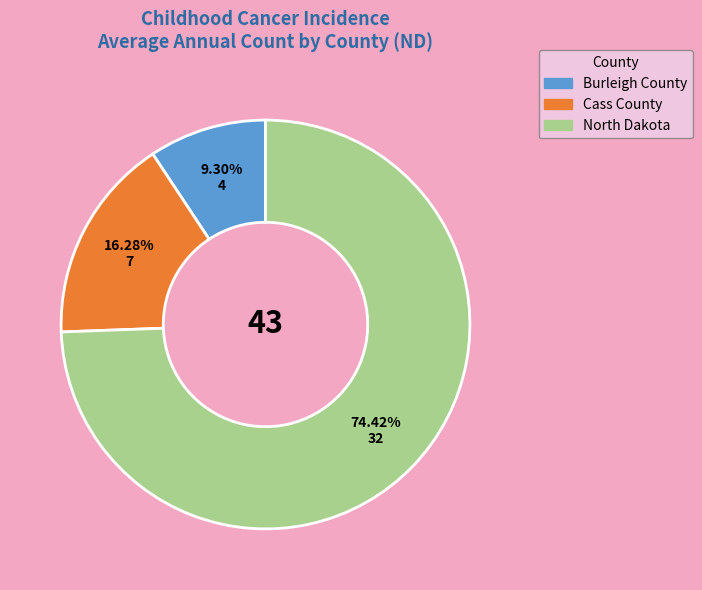

Does any single category account for the majority?

Yes